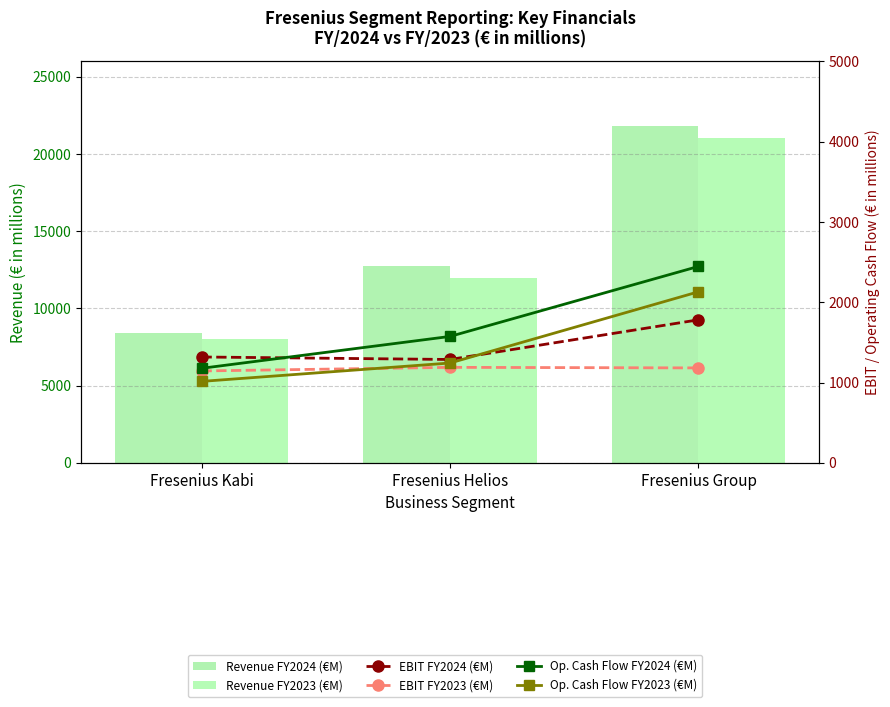

At which category is the sum across all series the highest?

Fresenius Group